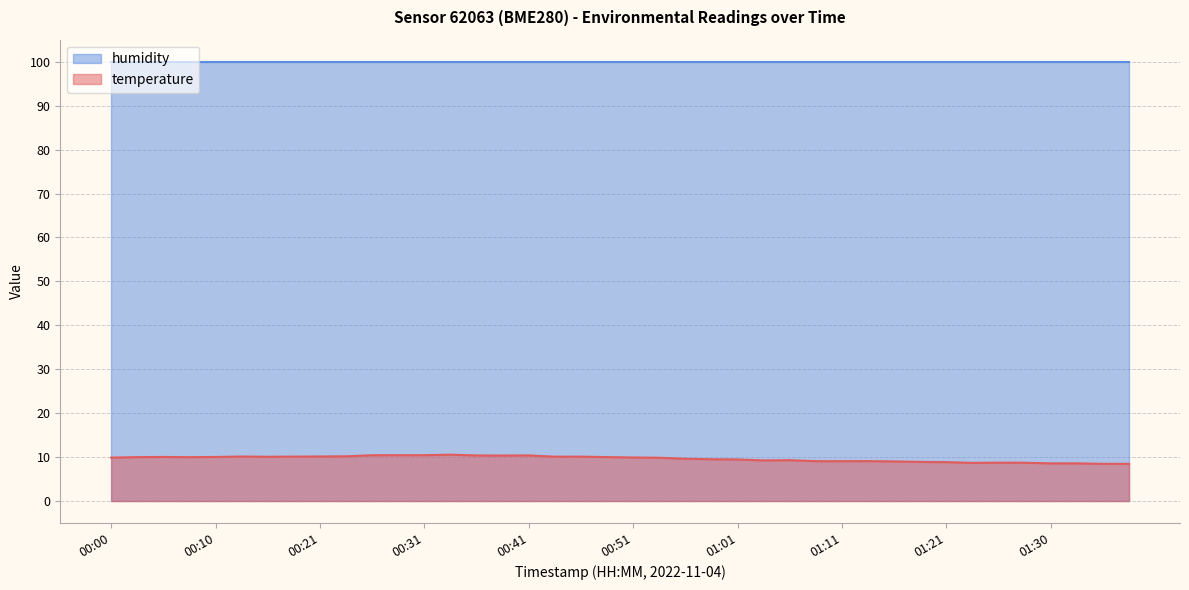

The value at 01:08 is 13.4. True or false?

False